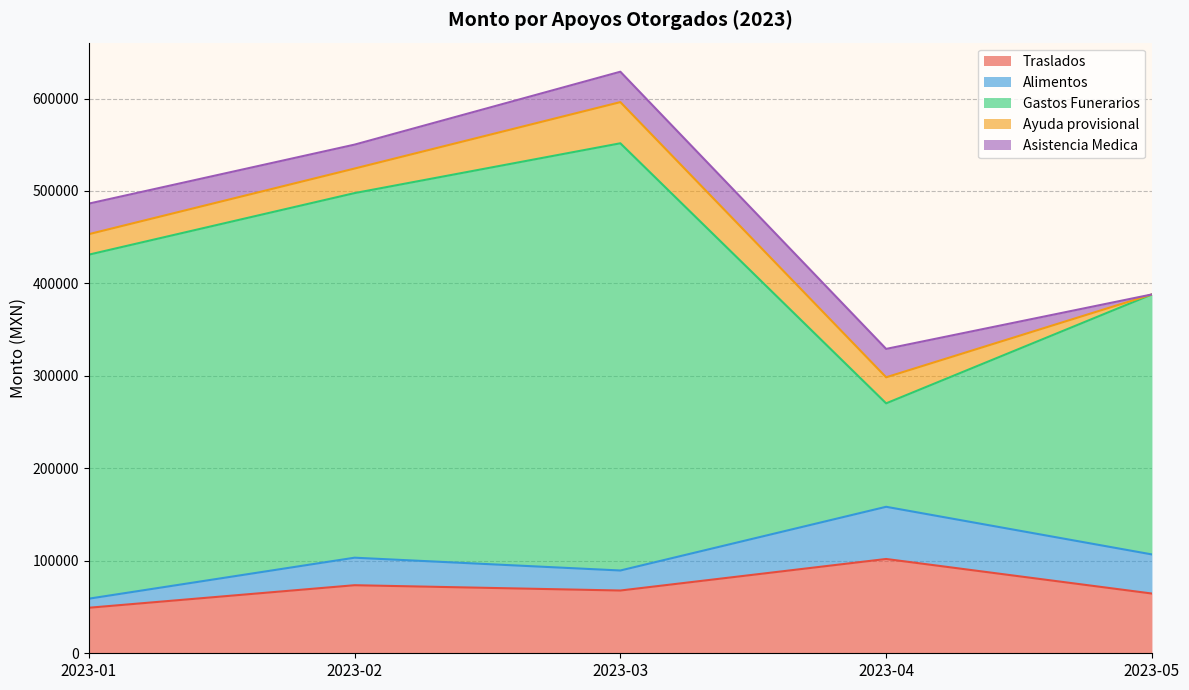

True or false: Alimentos has a value of 14621.0 at 2023-03.

False